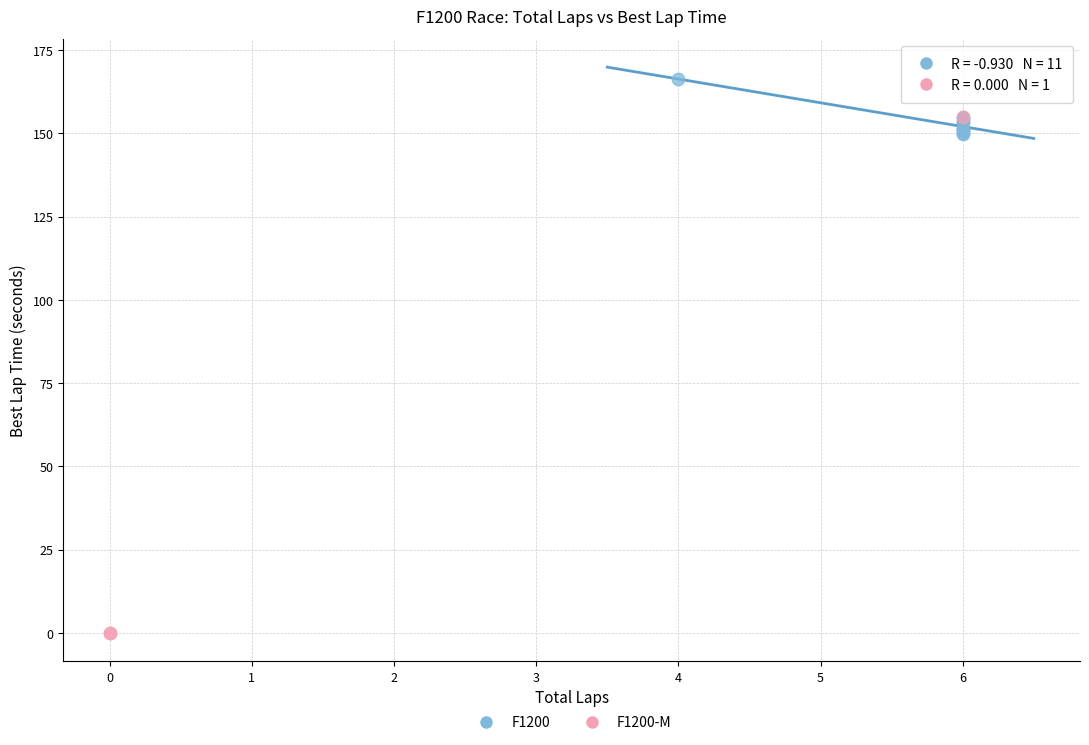

What are all the series names shown in the legend?

F1200, F1200-M